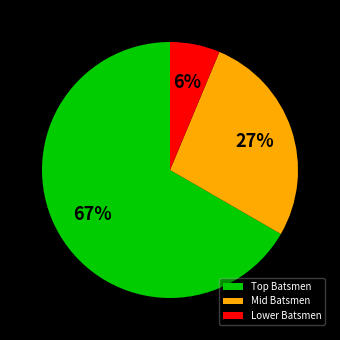

Count the number of slices in the pie.

3